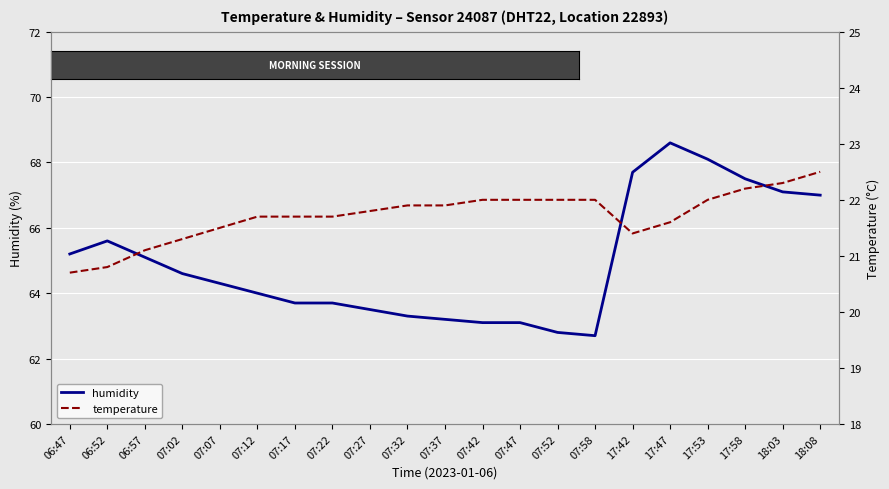

True or false: temperature has a value of 22.2 at 17:58.

True